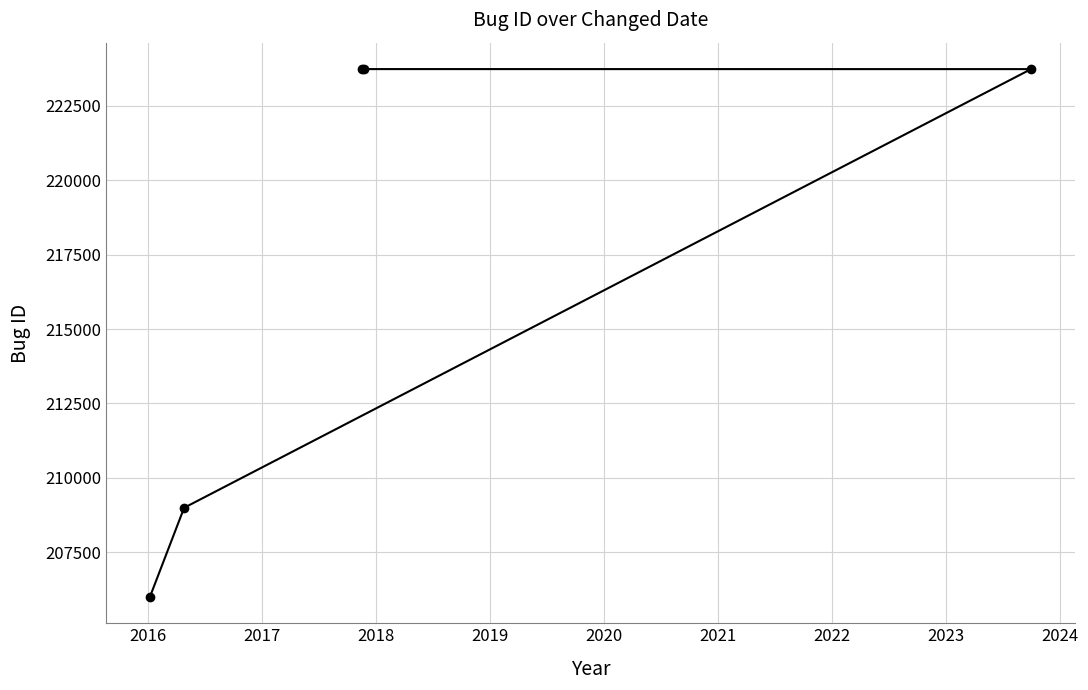

What is the greatest value displayed?

223742